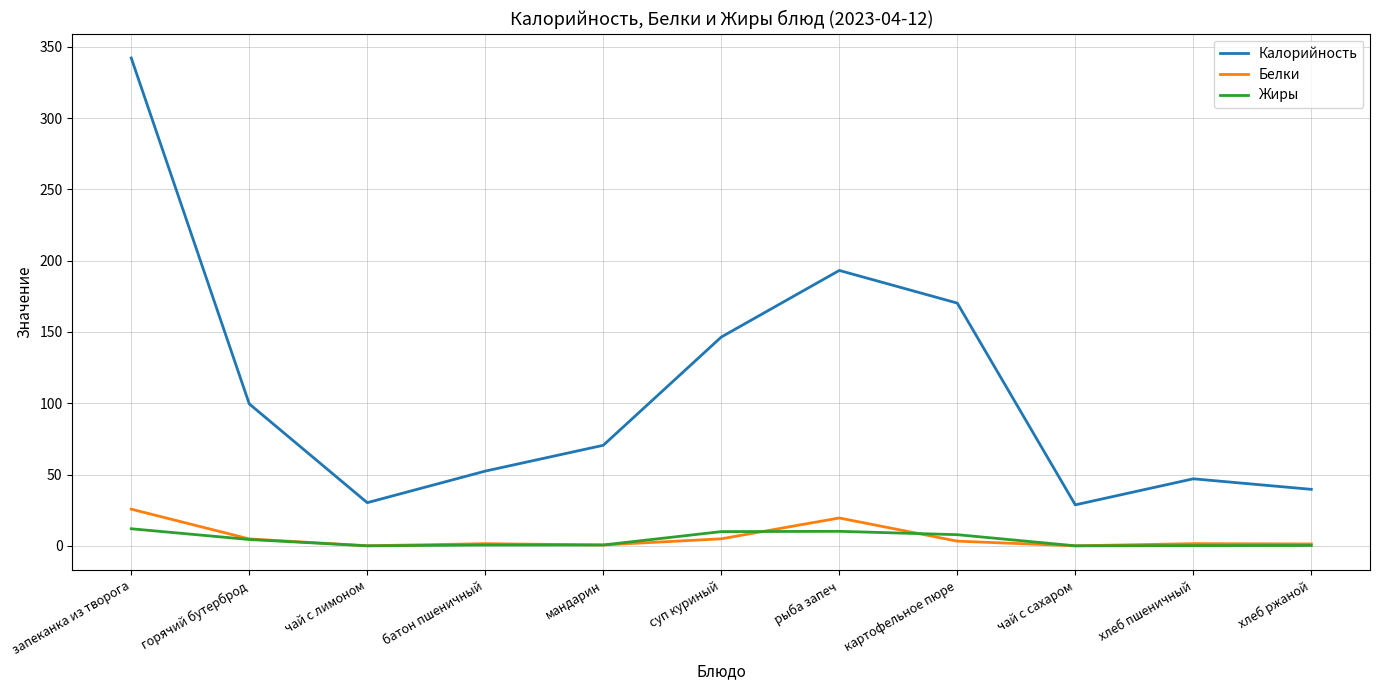

What is the difference between the Белки values at хлеб ржаной and чай с лимоном?

1.3